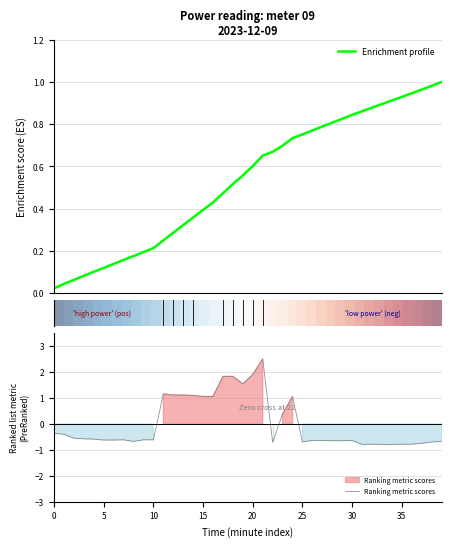

What is the label of the 26th point from the left?

25